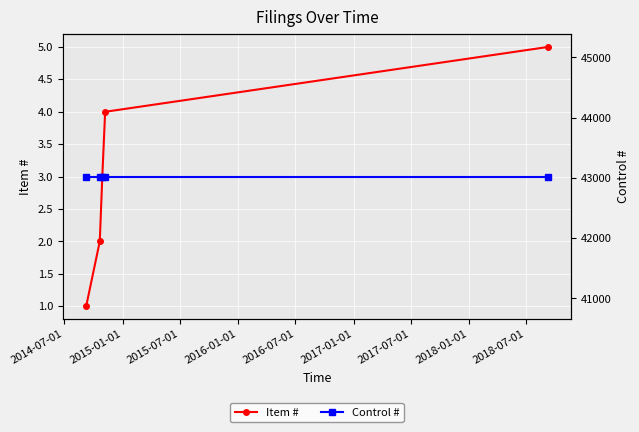

True or false: Item # and Control # intersect in this chart.

False